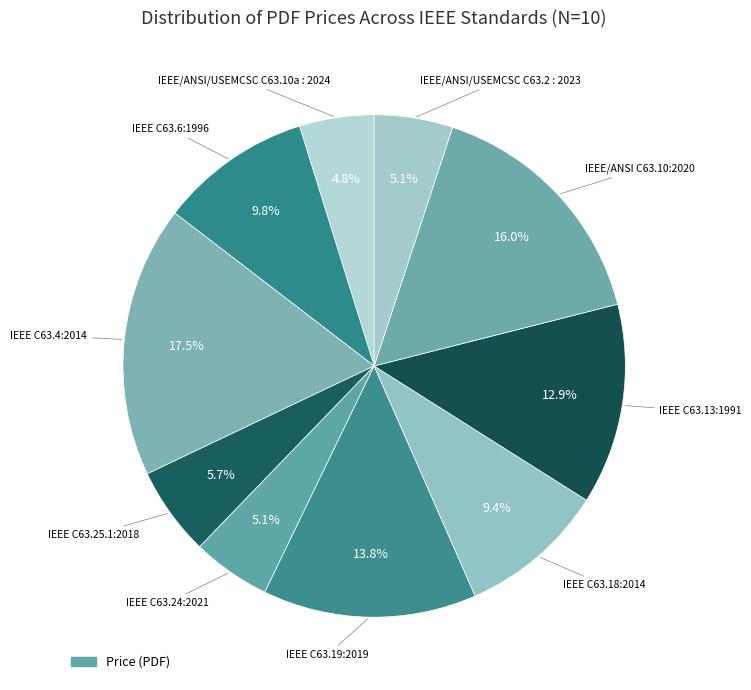

Which category has the biggest portion of the pie?

IEEE C63.4:2014